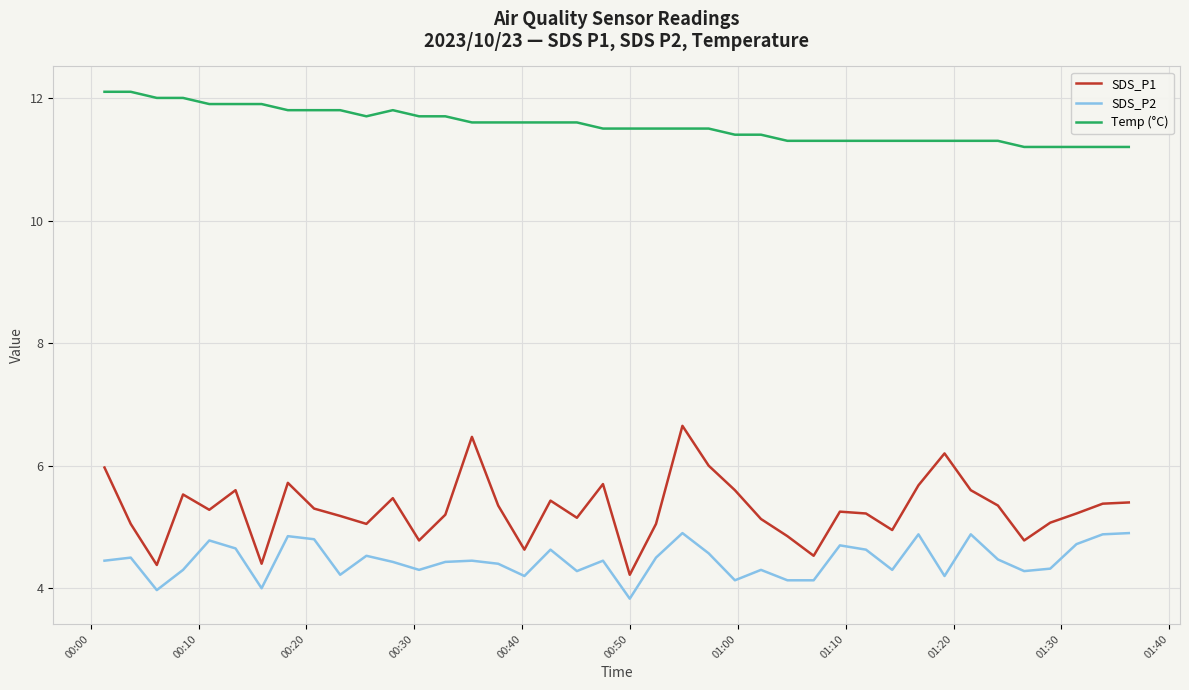

What is the lowest value of the Temp (°C) series?

11.2